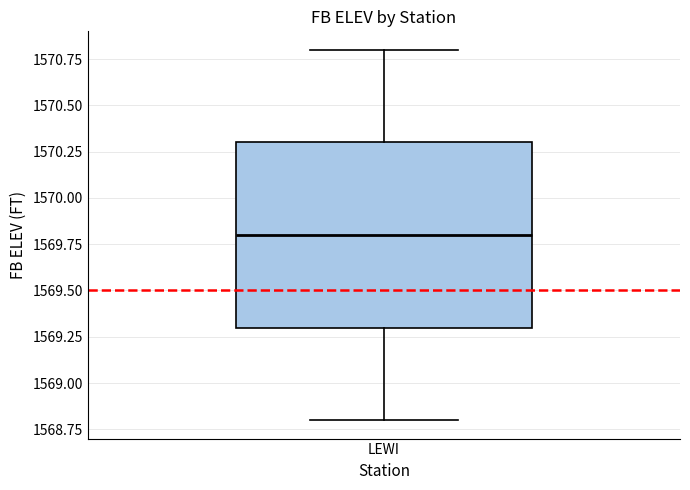

Read this box plot against the y-axis: the position of the median line, the range covered by the box, and the ends of both whiskers. The values are not printed on the chart, so give them approximately, as read against the axis.

median 1569.8, box 1569.3 to 1570.3, whiskers 1568.8 to 1570.8